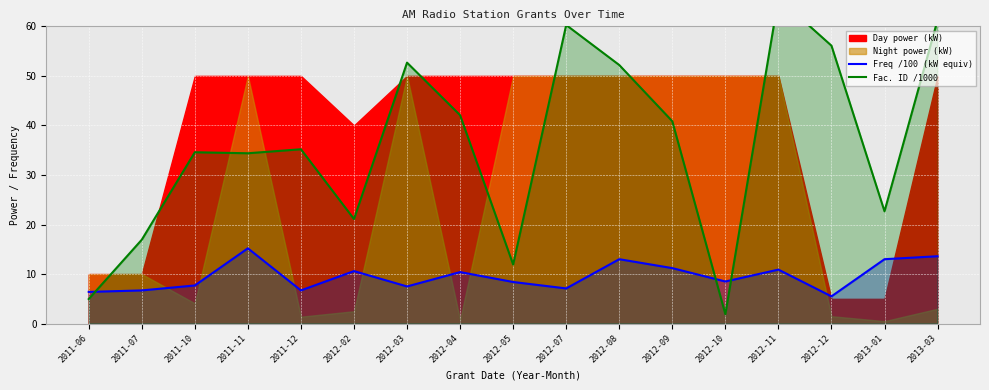

Which label corresponds to the largest value in the chart?

2012-11